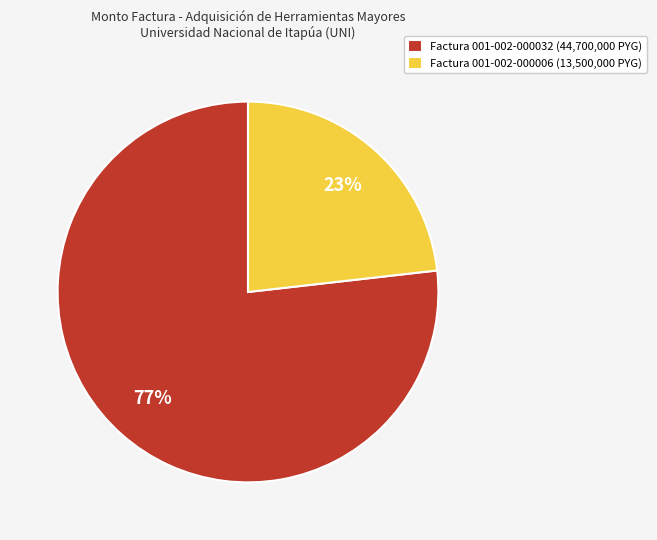

Between Factura 001-002-000006 (13,500,000 PYG) and Factura 001-002-000032 (44,700,000 PYG), which is larger?

Factura 001-002-000032 (44,700,000 PYG)